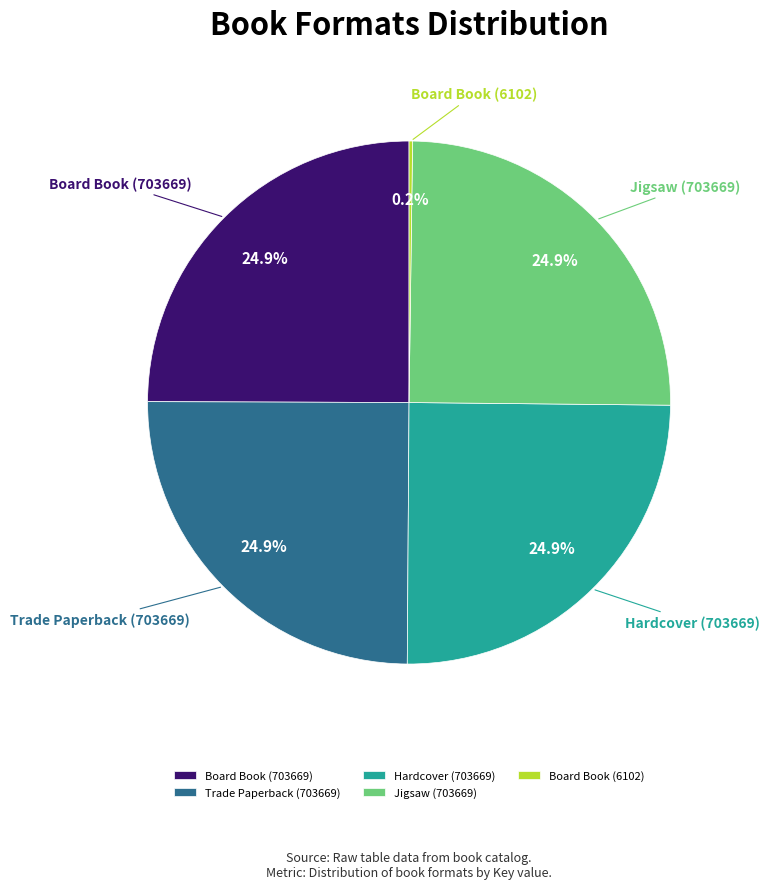

Does any single category account for the majority?

No